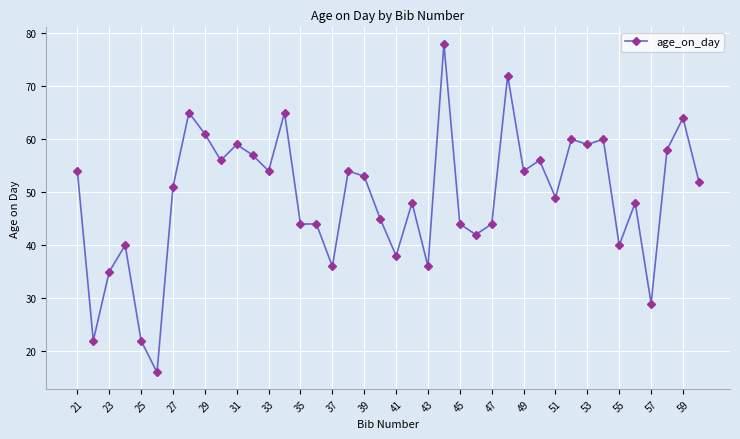

True or false: the data has more than 2 interior local peaks.

True